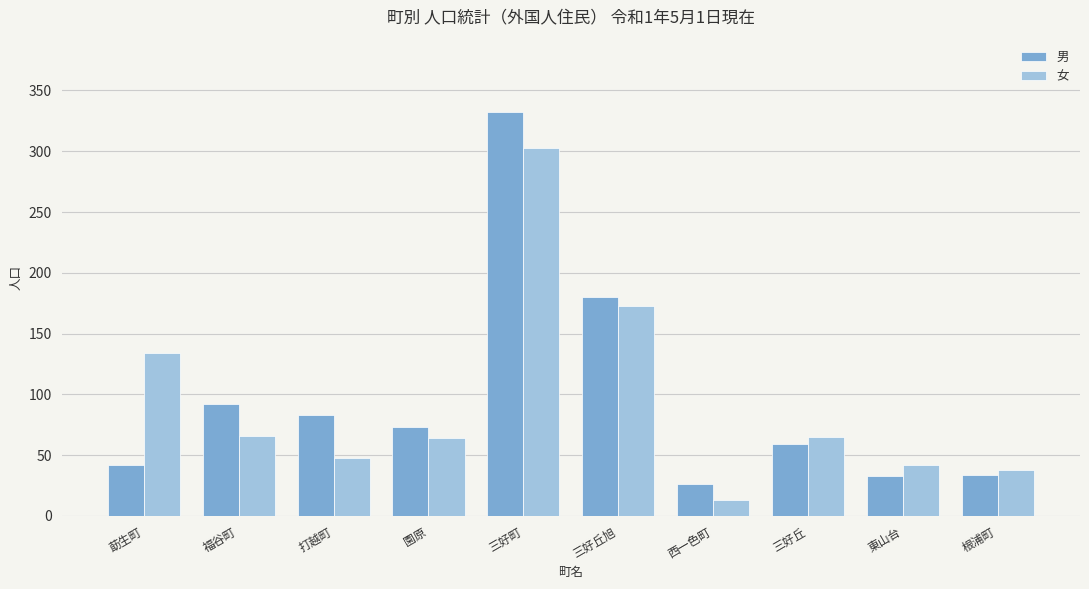

At which category does the chart reach its peak across all series?

三好町